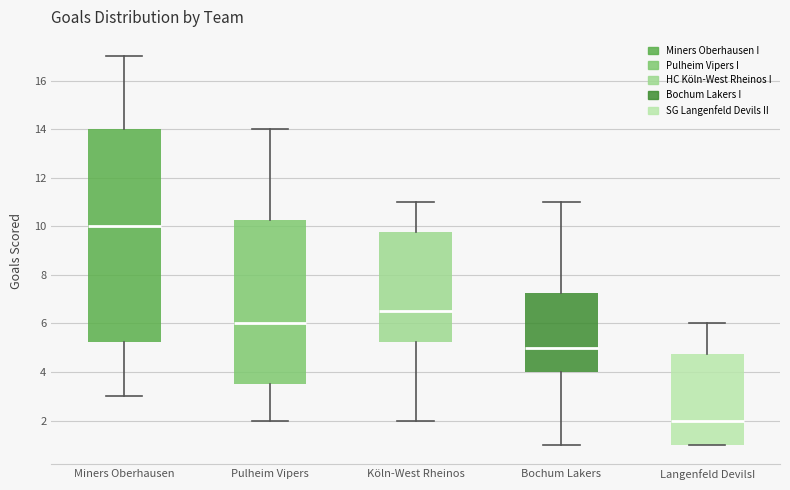

Reading left to right, transcribe this box plot: for each box, give where its median line is, the range the box spans, and where its two whiskers end, as read against the y-axis. The values are not printed on the chart, so give them approximately, as read against the axis.

Miners Oberhausen: median 10.0, box 5.2 to 14.0, whiskers 3.0 to 17.0
Pulheim Vipers: median 6.0, box 3.6 to 10.2, whiskers 2.0 to 14.0
Köln-West Rheinos: median 6.6, box 5.2 to 9.8, whiskers 2.0 to 11.0
Bochum Lakers: median 5.0, box 4.0 to 7.2, whiskers 1.0 to 11.0
Langenfeld DevilsI: median 2.0, box 1.0 to 4.8, whiskers 1.0 to 6.0